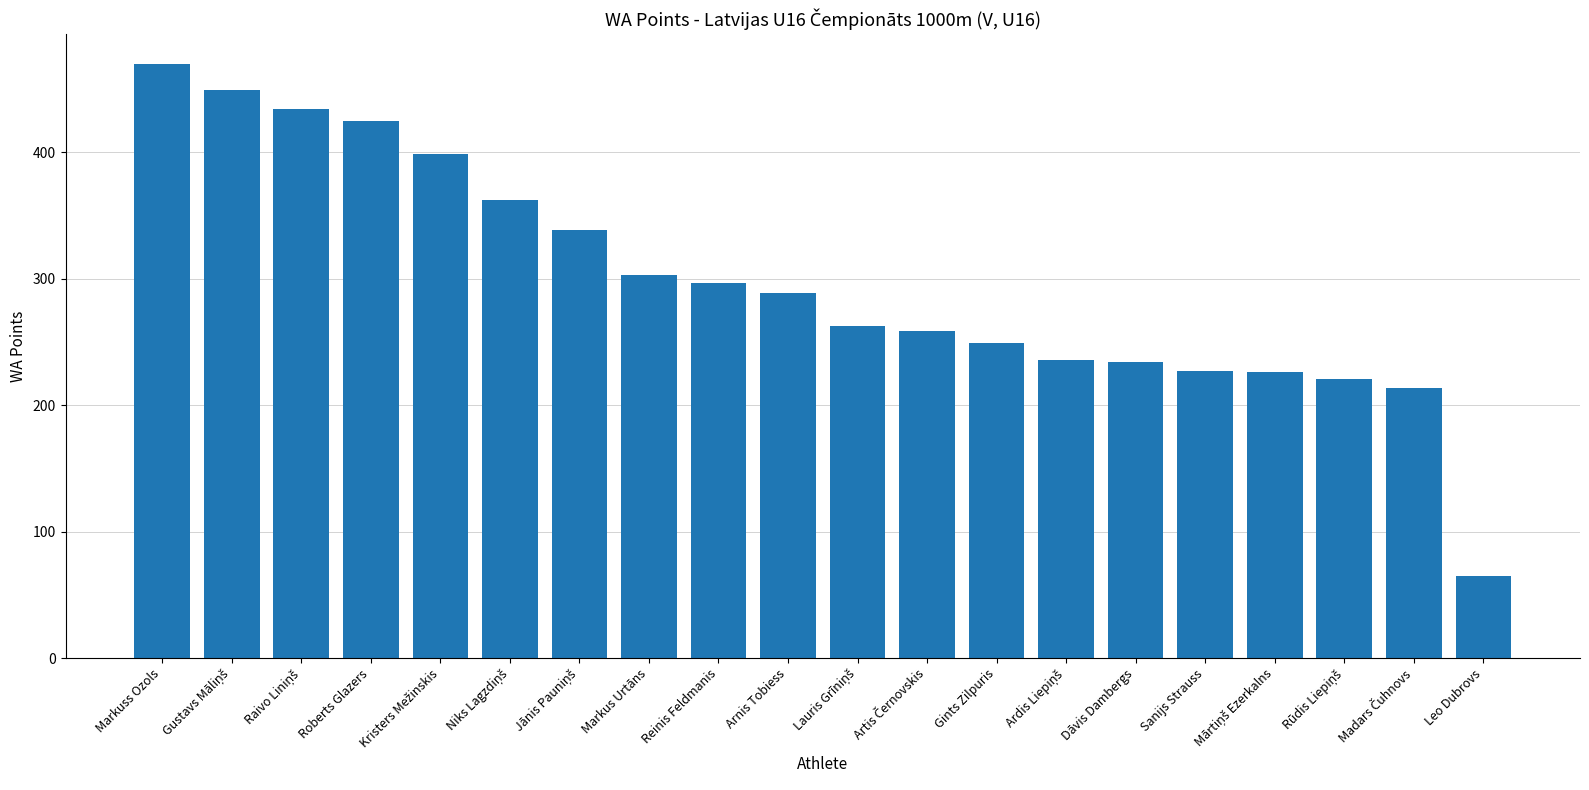

How many bars are there in total?

20